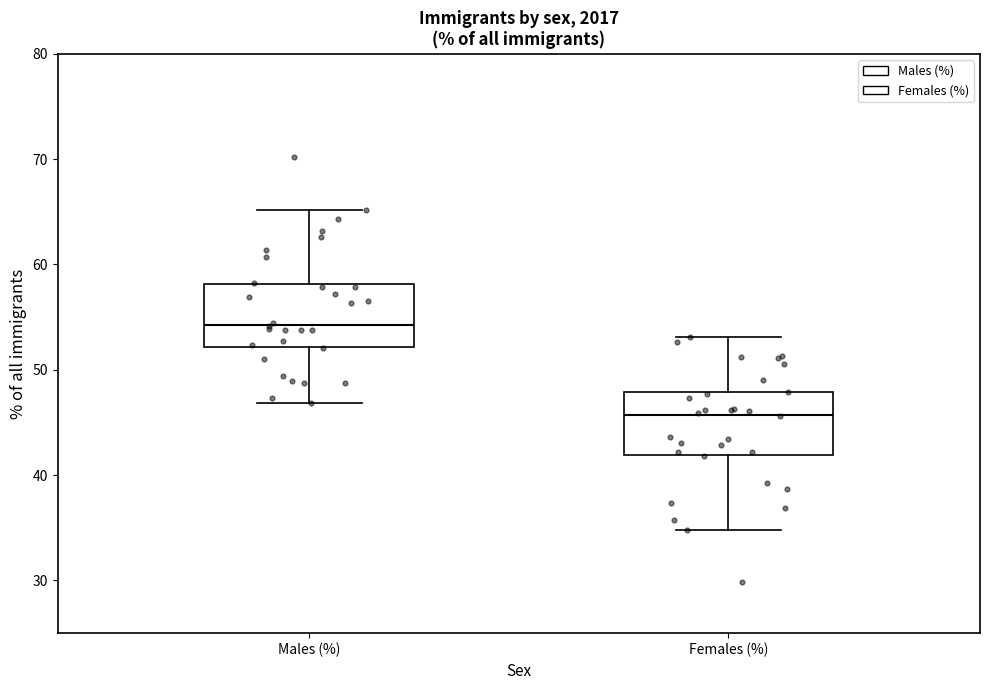

Which box's median line is the highest?

Males (%)